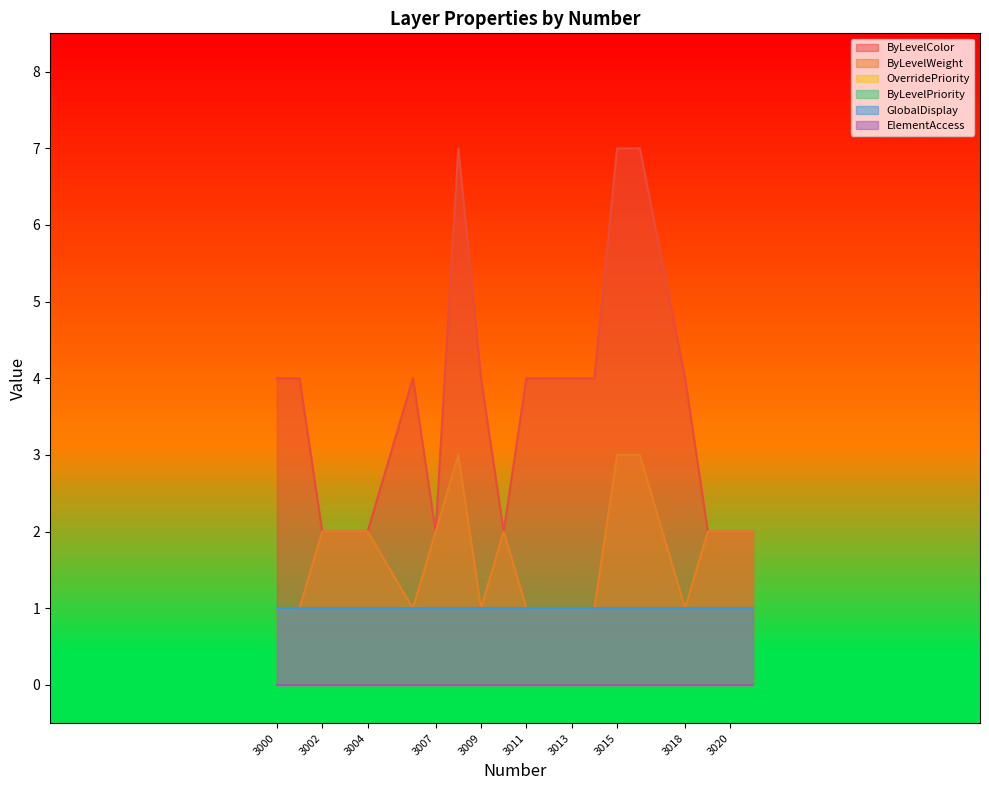

Which category has the highest value in the GlobalDisplay series?

3000